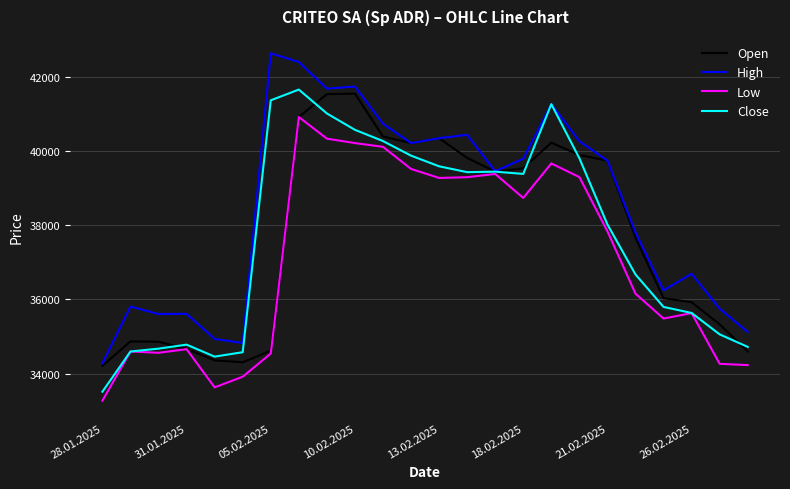

What is the minimum value for Close?

33510